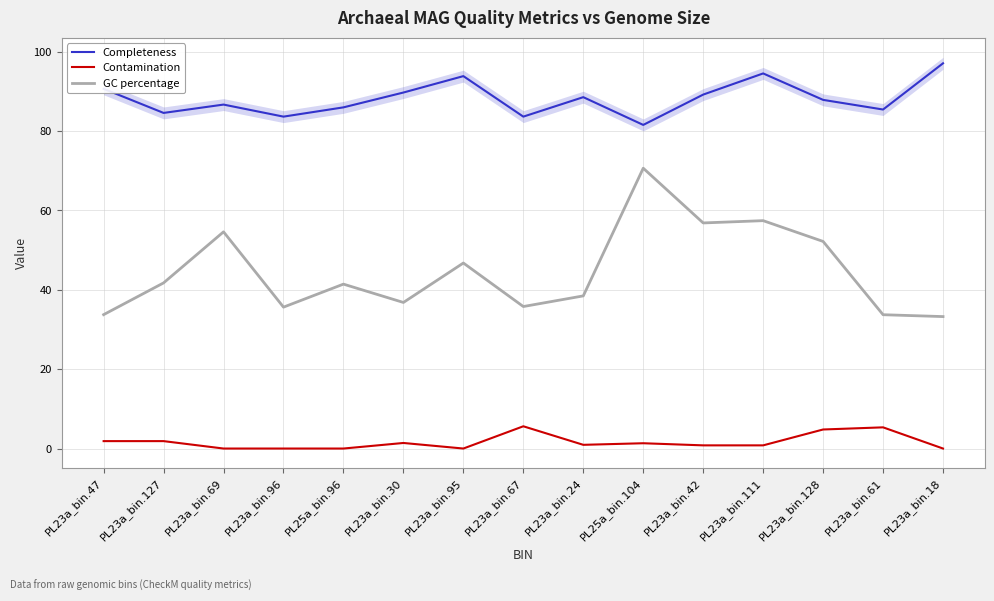

What is the approximate value of GC percentage at PL23a_bin.111?

57.4